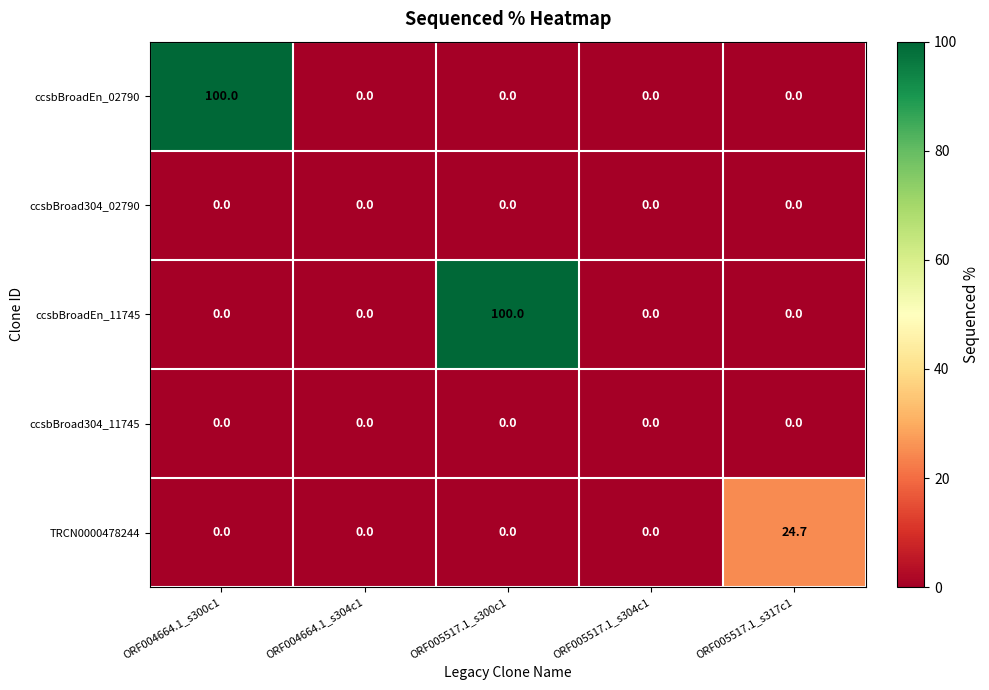

What is the greatest value displayed?

100.0